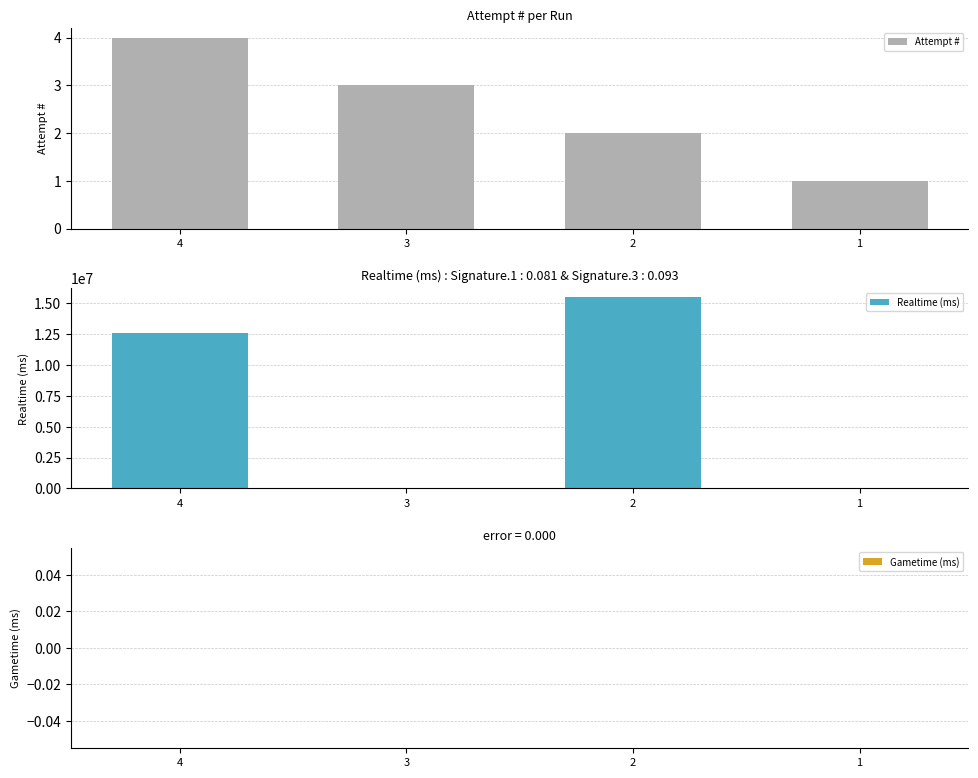

What is the value of the Attempt # bar at the 2nd from the left?

3